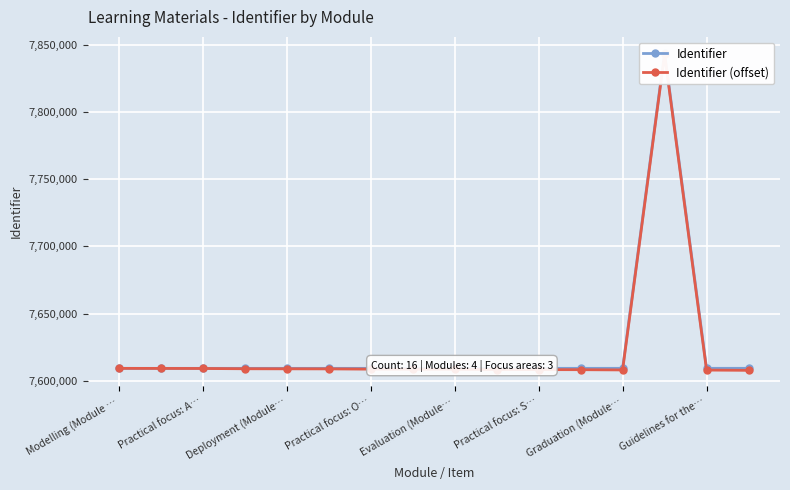

True or false: Identifier has a value of 7844271 at 13.

True